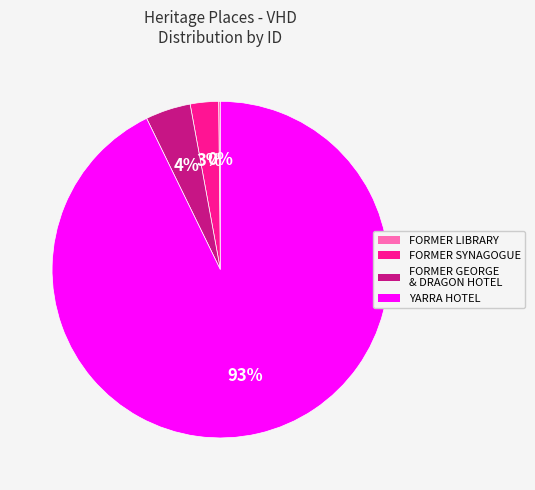

To the nearest percent, what is the average slice percentage?

25%